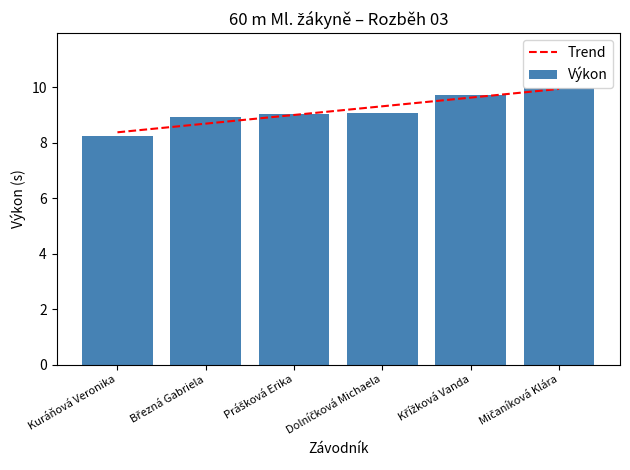

How many data points are above 9?

4